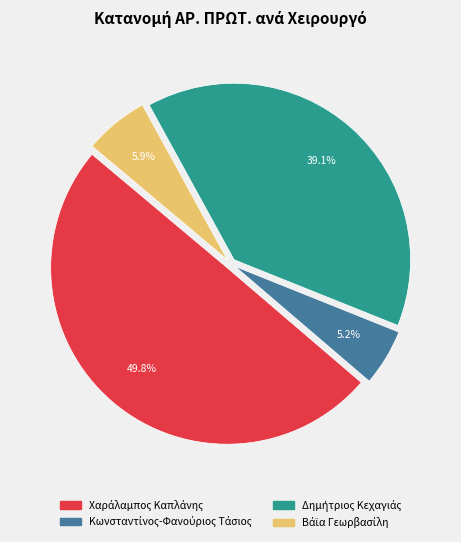

Is Χαράλαμπος Καπλάνης the majority of the pie?

No